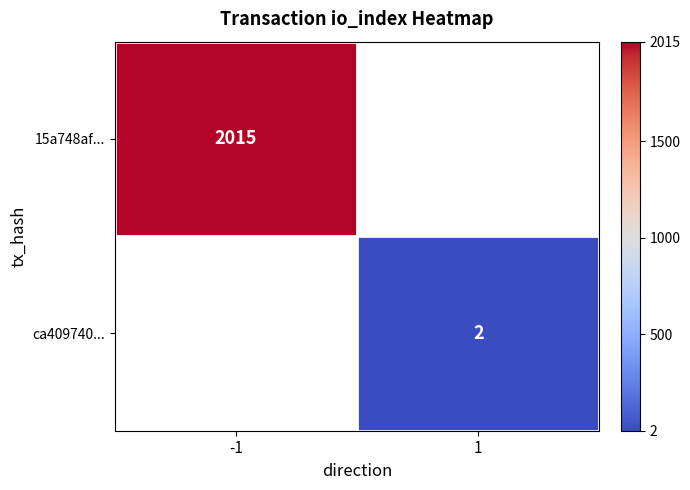

Is it true that 15a748af... equals 1021 at -1?

False